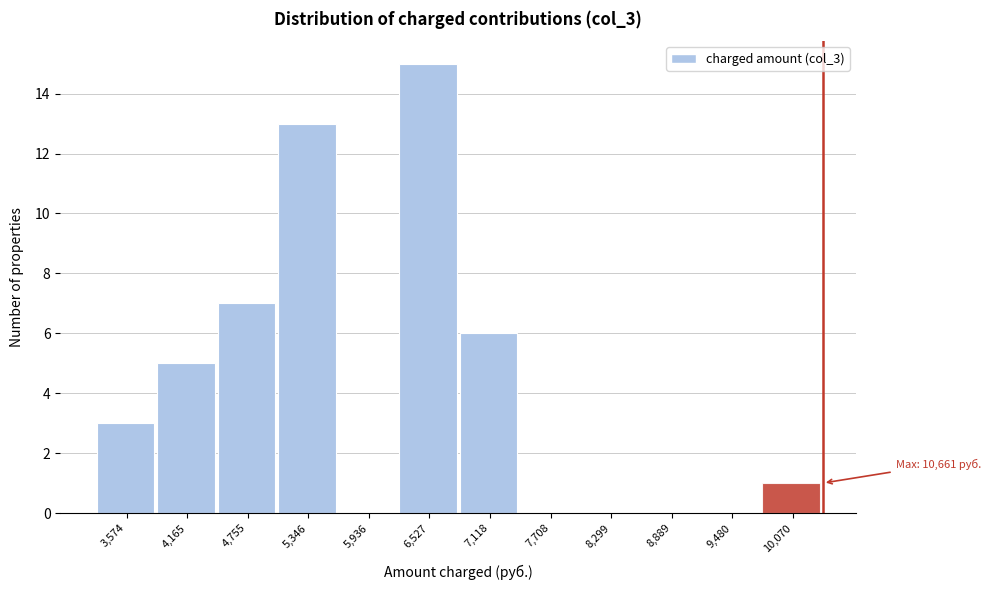

Reading right to left, extract all data points from this chart.

10,070=1	9,480=0	8,889=0	8,299=0	7,708=0	7,118=6	6,527=15	5,936=0	5,346=13	4,755=7	4,165=5	3,574=3